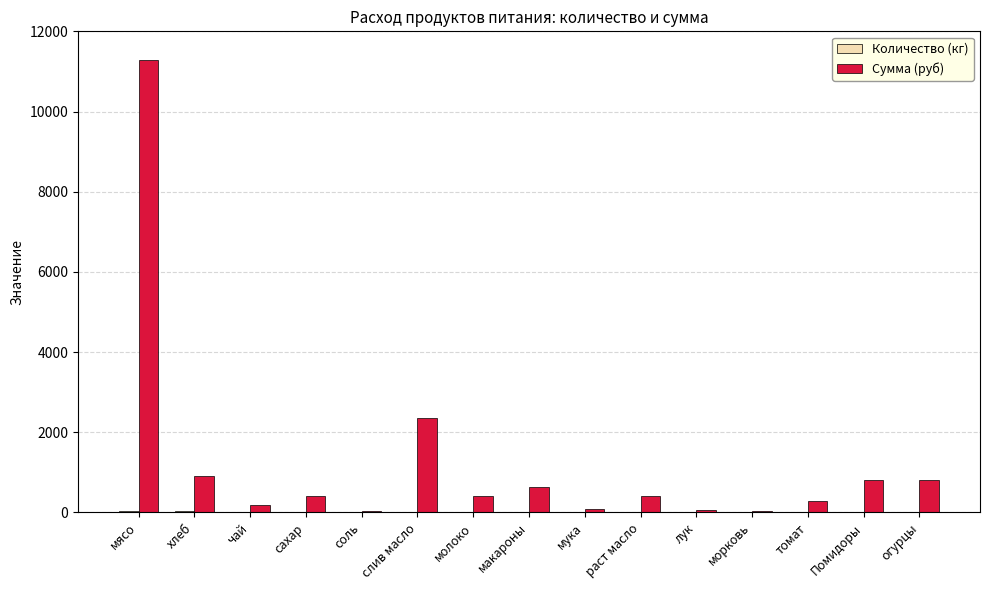

The Сумма (руб) series shows 2356.8 at слив масло. True or false?

True